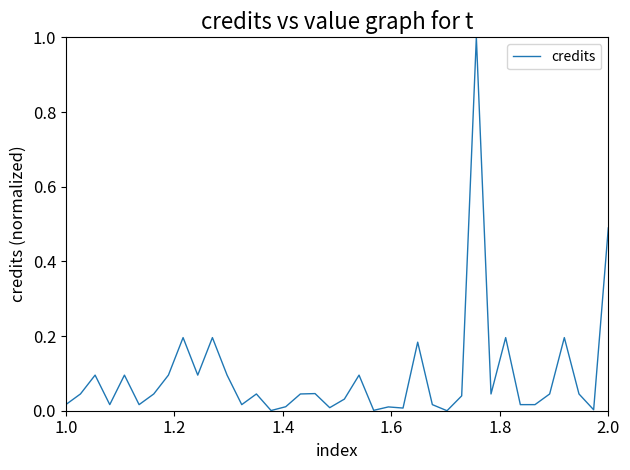

What is the difference between the maximum and minimum values?

1.0